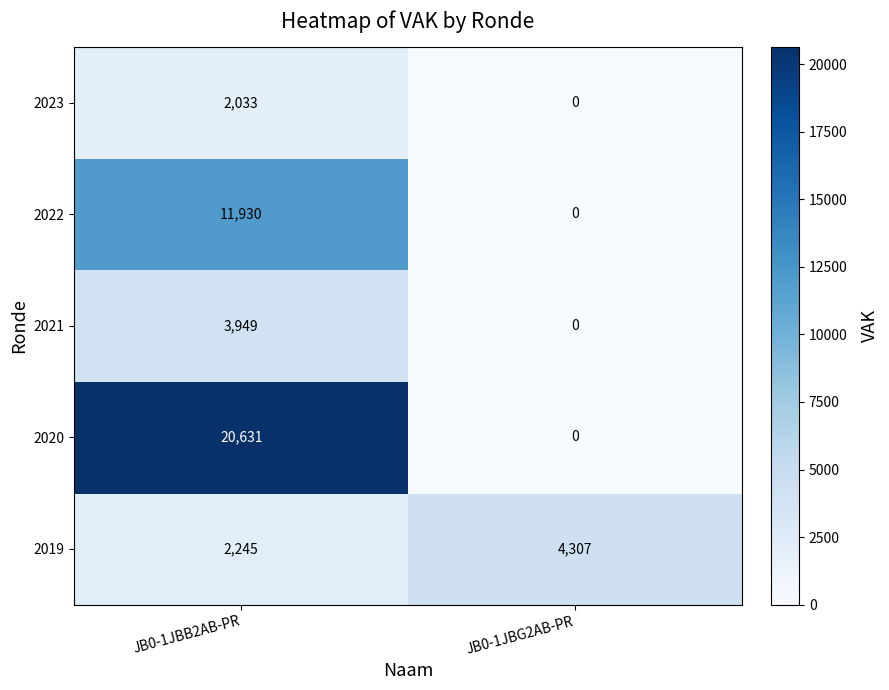

Reading left to right, list all the values displayed in this chart.

2023: 2033	0
2022: 11930	0
2021: 3949	0
2020: 20631	0
2019: 2245	4307